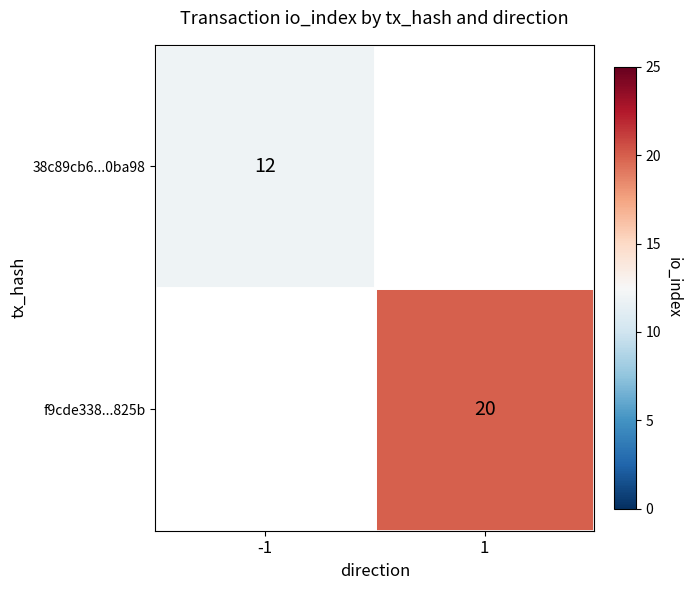

The value of 38c89cb6...0ba98 at -1 is 12. True or false?

True